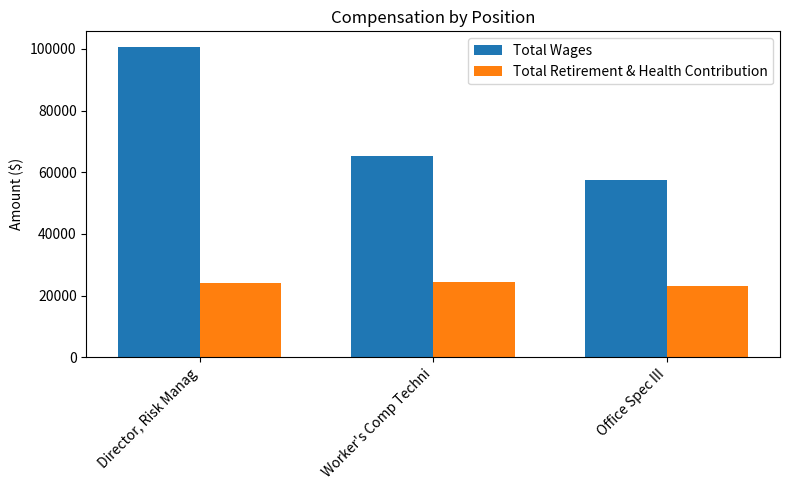

What value does the Total Retirement & Health Contribution series have at Worker's Comp Techni?

24230